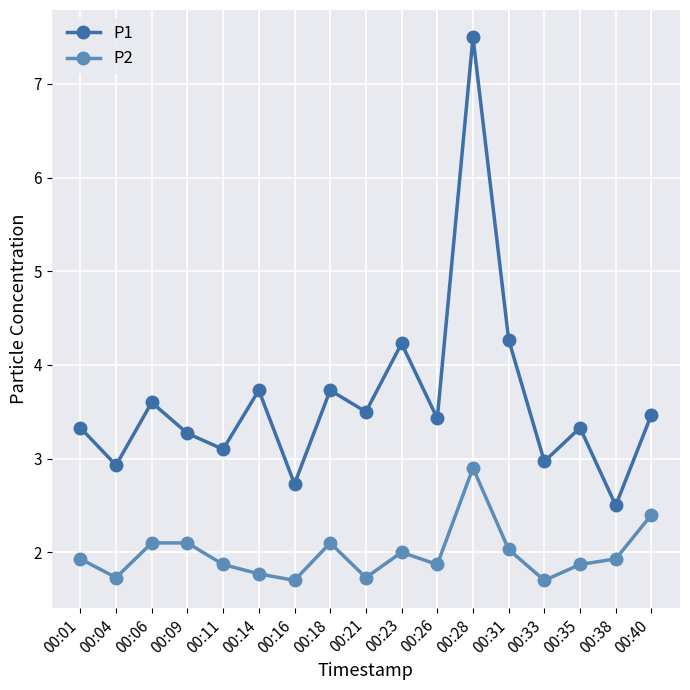

Reading left to right, what are all the values shown in this chart?

P1: 00:01=3.3	00:04=2.9	00:06=3.6	00:09=3.3	00:11=3.1	00:14=3.7	00:16=2.7	00:18=3.7	00:21=3.5	00:23=4.2	00:26=3.4	00:28=7.5	00:31=4.3	00:33=3.0	00:35=3.3	00:38=2.5	00:40=3.5
P2: 00:01=1.9	00:04=1.7	00:06=2.1	00:09=2.1	00:11=1.9	00:14=1.8	00:16=1.7	00:18=2.1	00:21=1.7	00:23=2.0	00:26=1.9	00:28=2.9	00:31=2.0	00:33=1.7	00:35=1.9	00:38=1.9	00:40=2.4